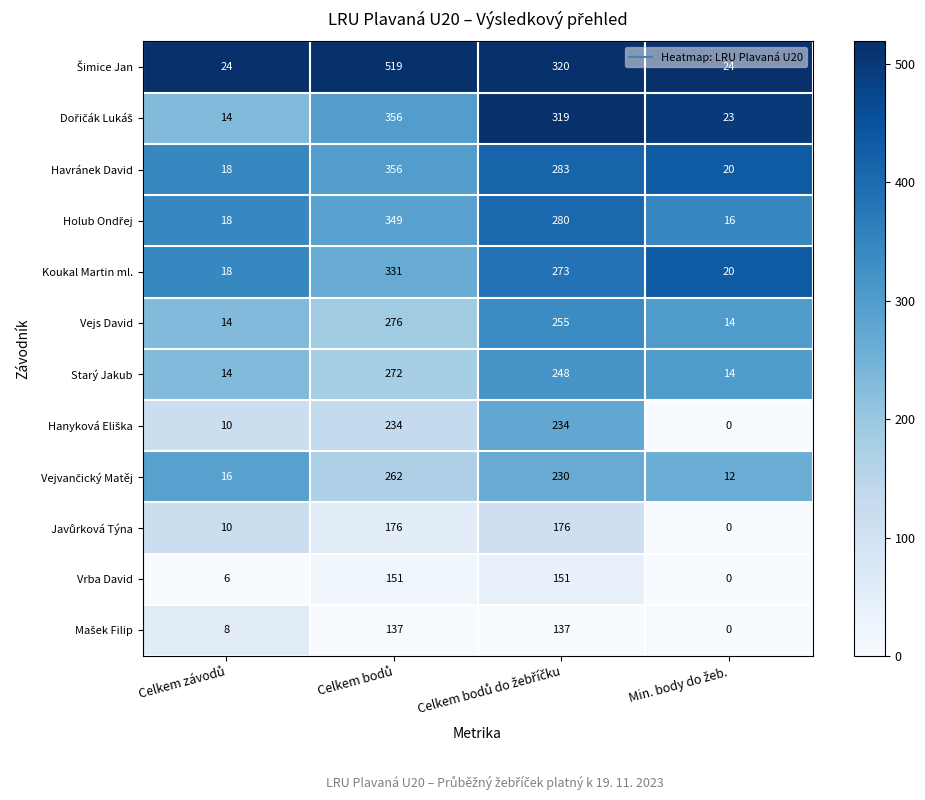

What is the average value of the Starý Jakub series?

137